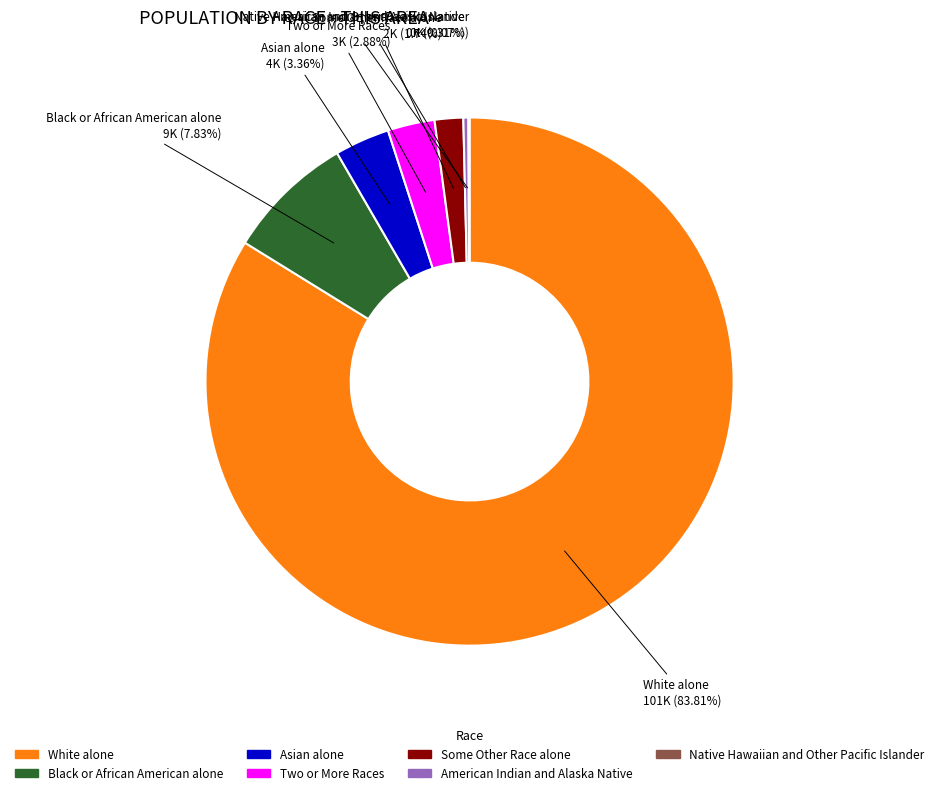

What portion of the pie excludes Black or African American alone?

92.2%